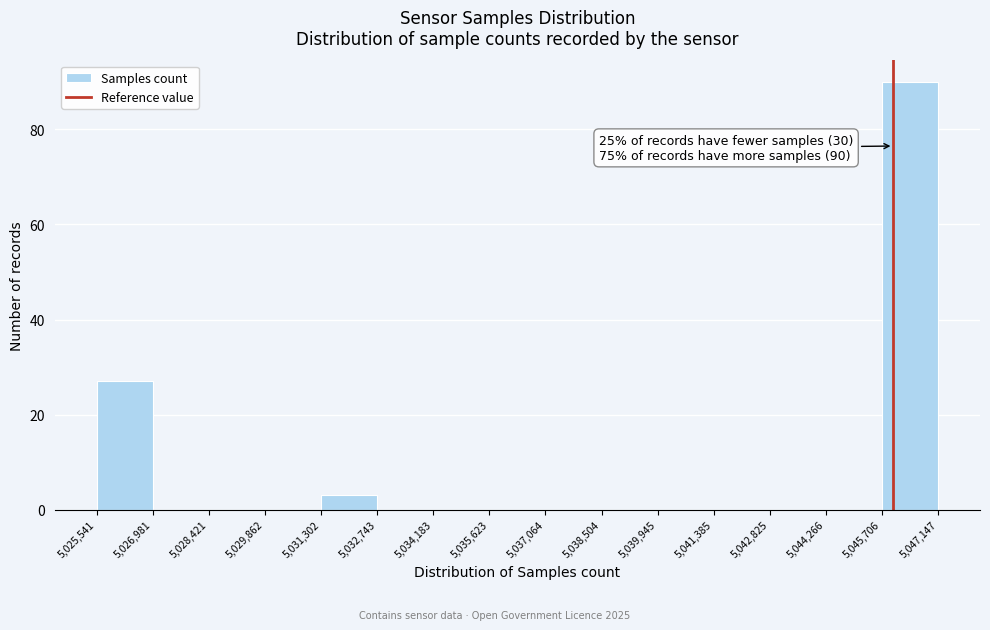

Over which range of the x-axis is the bar tallest?

5,045,706 to 5,047,147